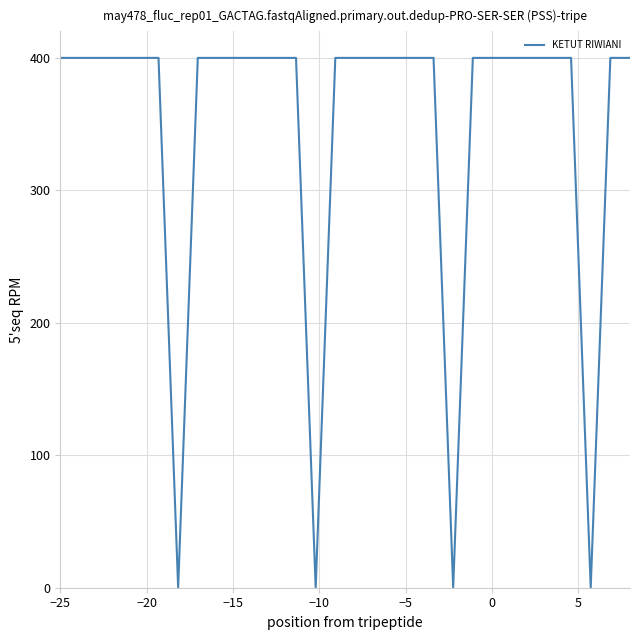

Count the number of data series in this chart.

1